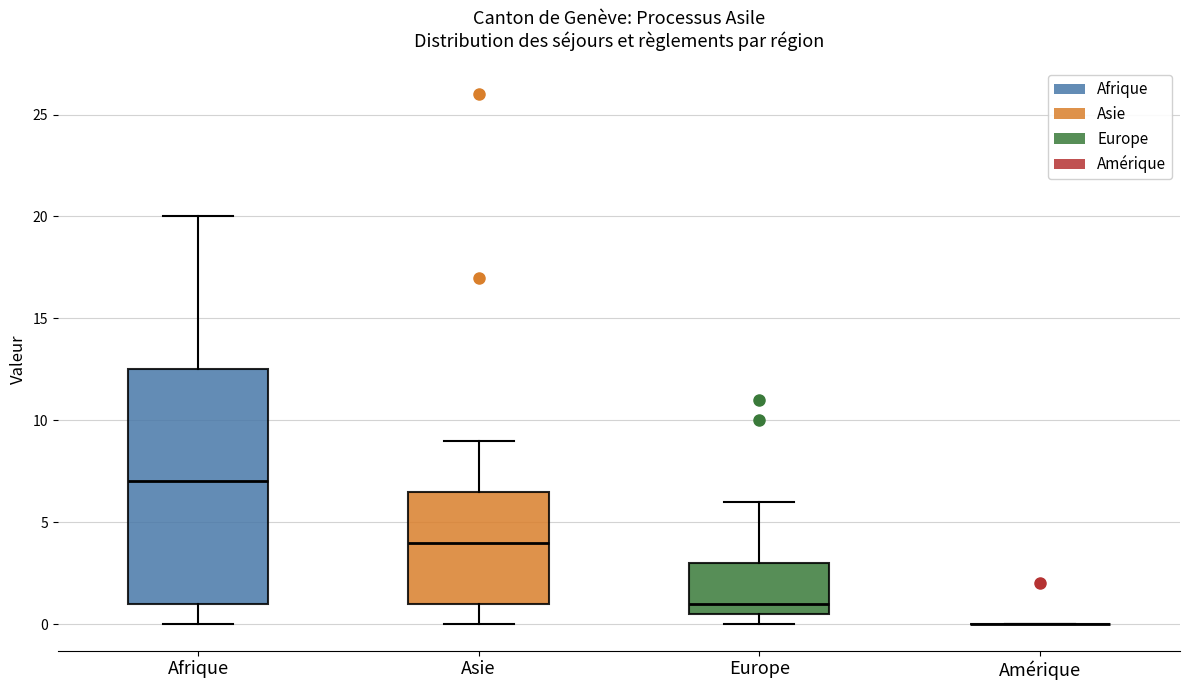

Where does the median line of the box for Afrique sit on the y-axis? The values are not printed on the chart, so give them approximately, as read against the axis.

7.0